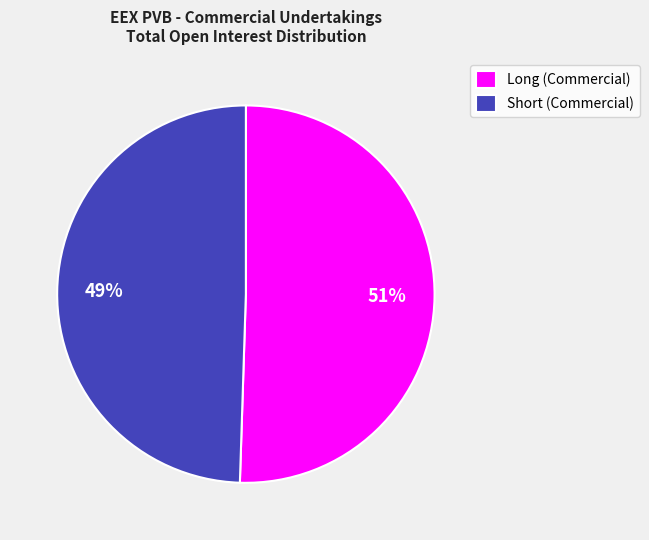

To the nearest percent, what portion does Short (Commercial) represent?

49%